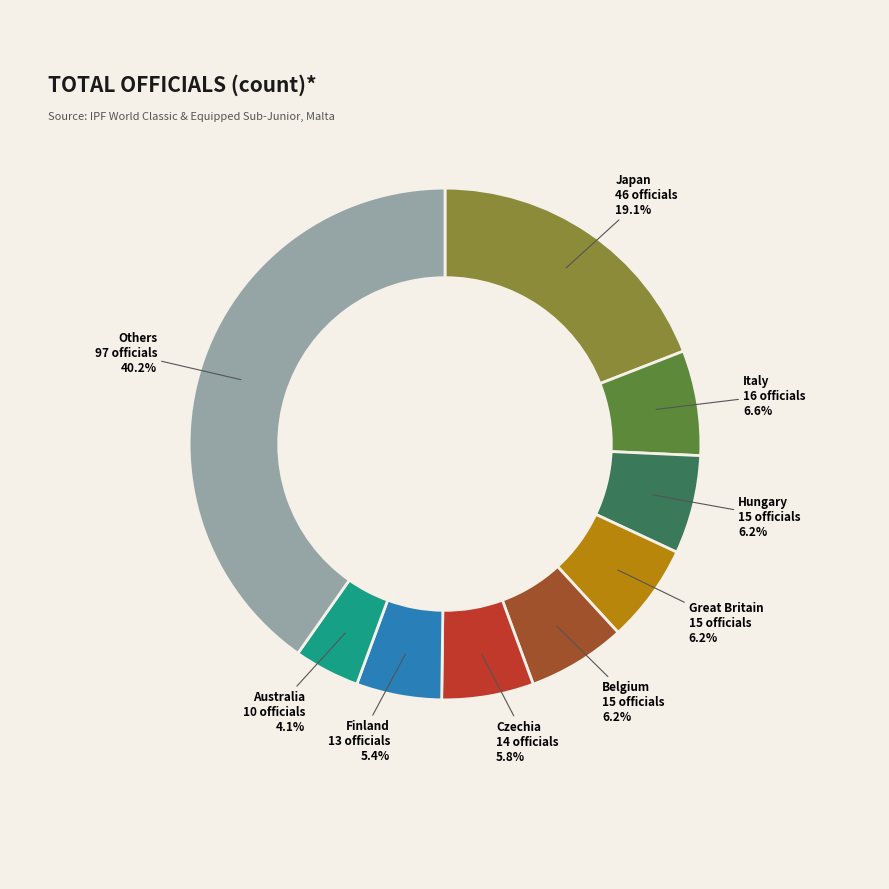

Count the number of slices in the pie.

9